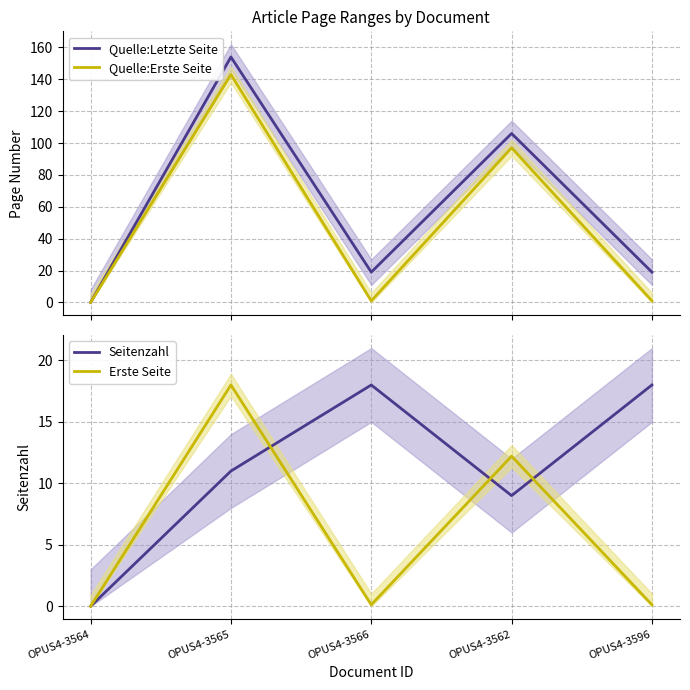

How many data points in Erste Seite (norm) are above 0?

4